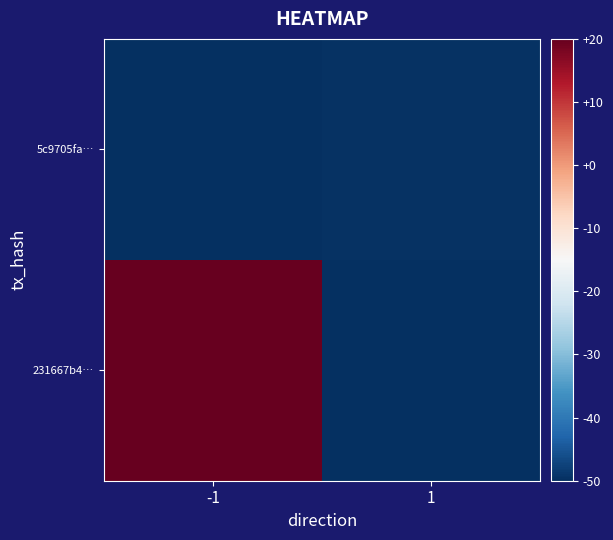

List the series in order of their overall mean, lowest first.

5c9705fa…, 231667b4…